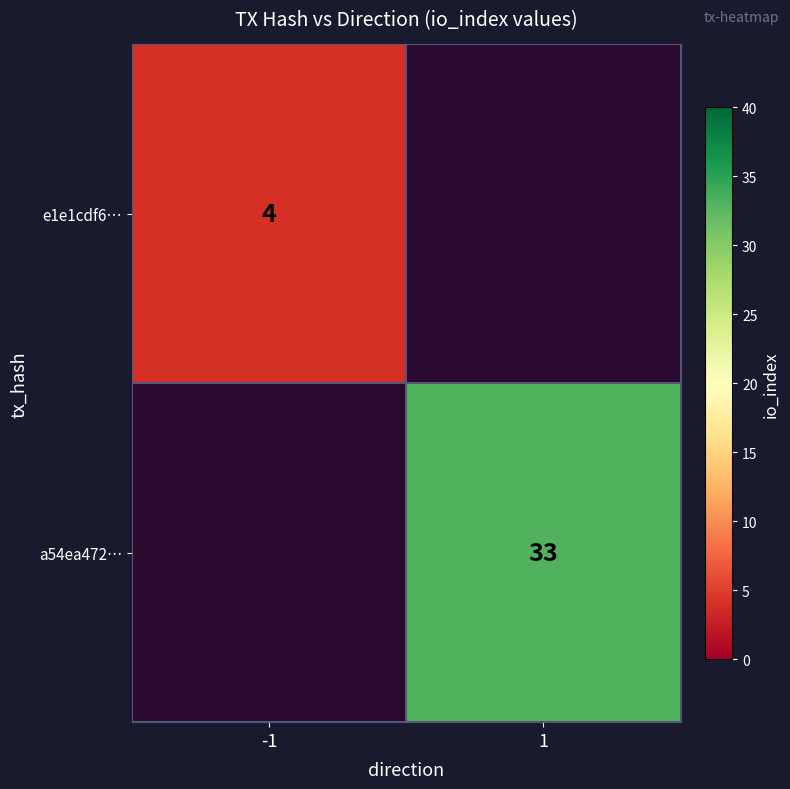

At how many categories does at least one series exceed 6?

1